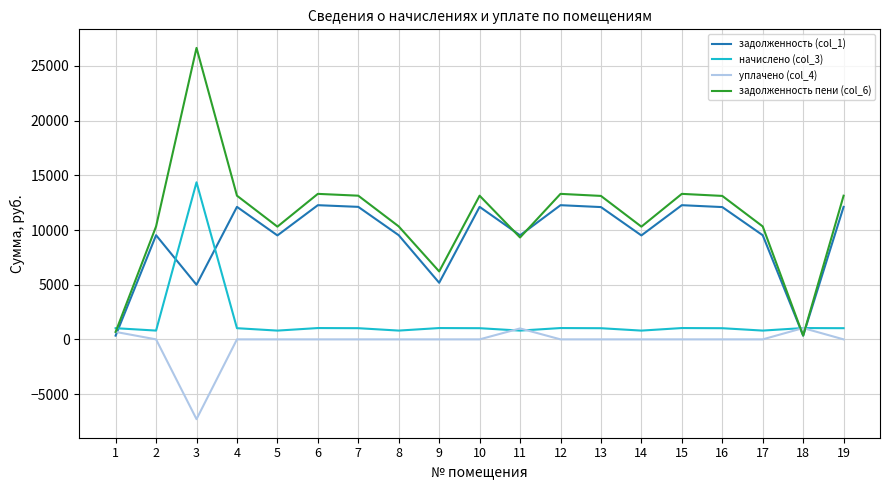

Which series has the largest total across all categories?

задолженность пени (col_6)